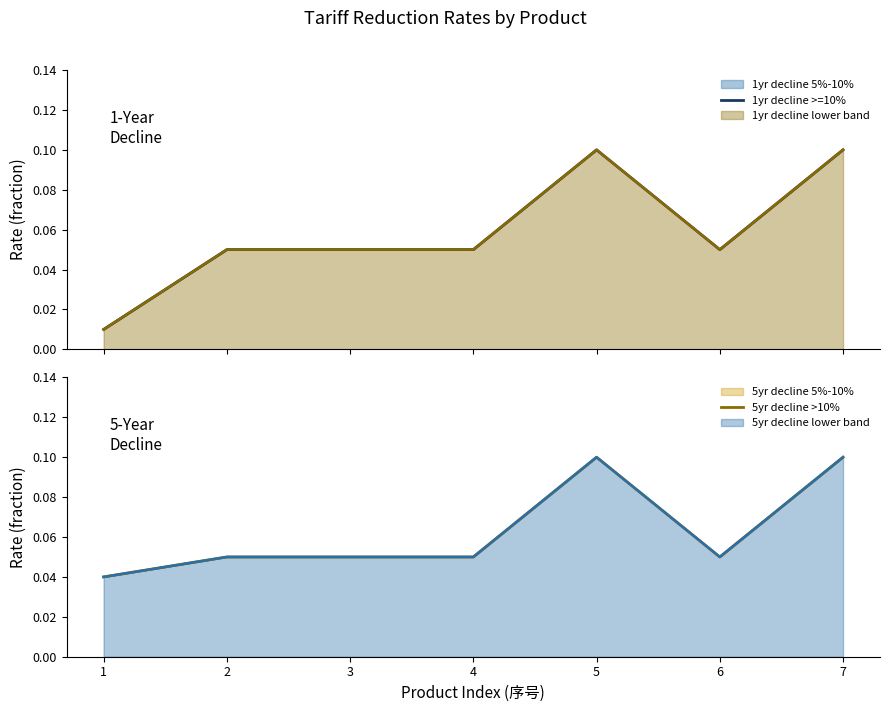

Does the chart display data point markers on the line(s)?

No